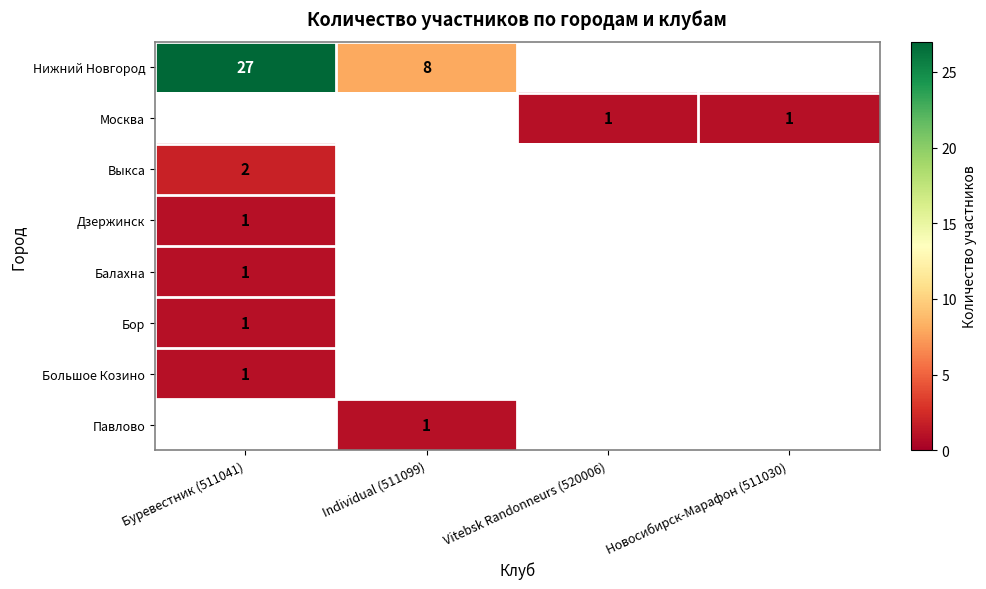

True or false: Балахна has a value of 2 at Буревестник (511041).

False